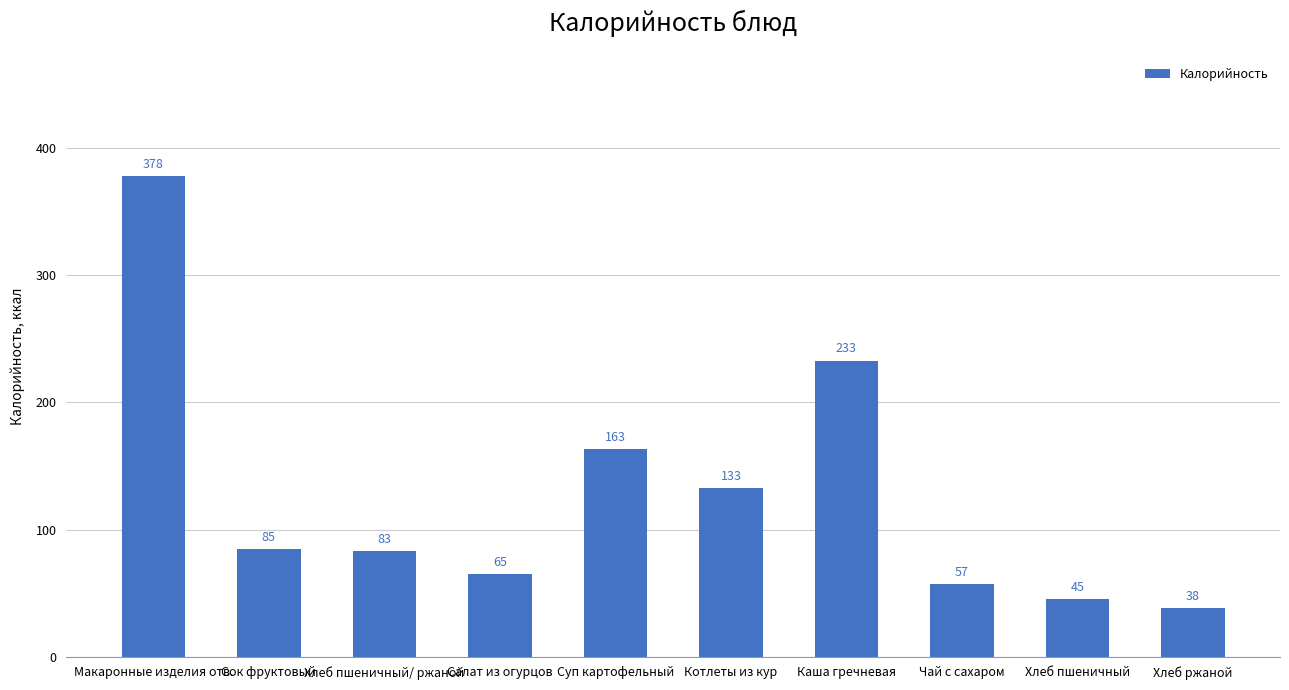

Does the chart contain stacked bars?

No